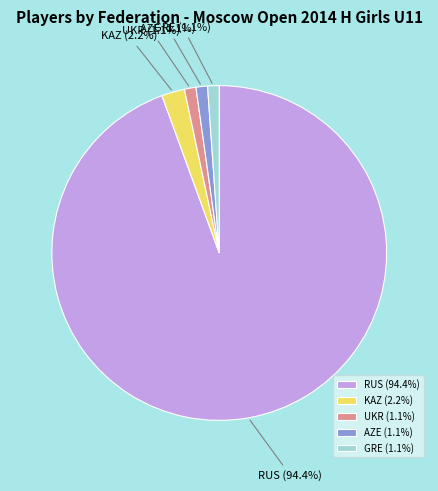

What is the total percentage of GRE and UKR?

2.2%